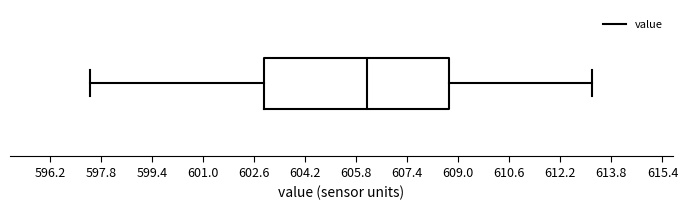

Read this box plot against the x-axis: the position of the median line, the range covered by the box, and the ends of both whiskers. The values are not printed on the chart, so give them approximately, as read against the axis.

median 606.2, box 603.0 to 608.8, whiskers 597.4 to 613.2